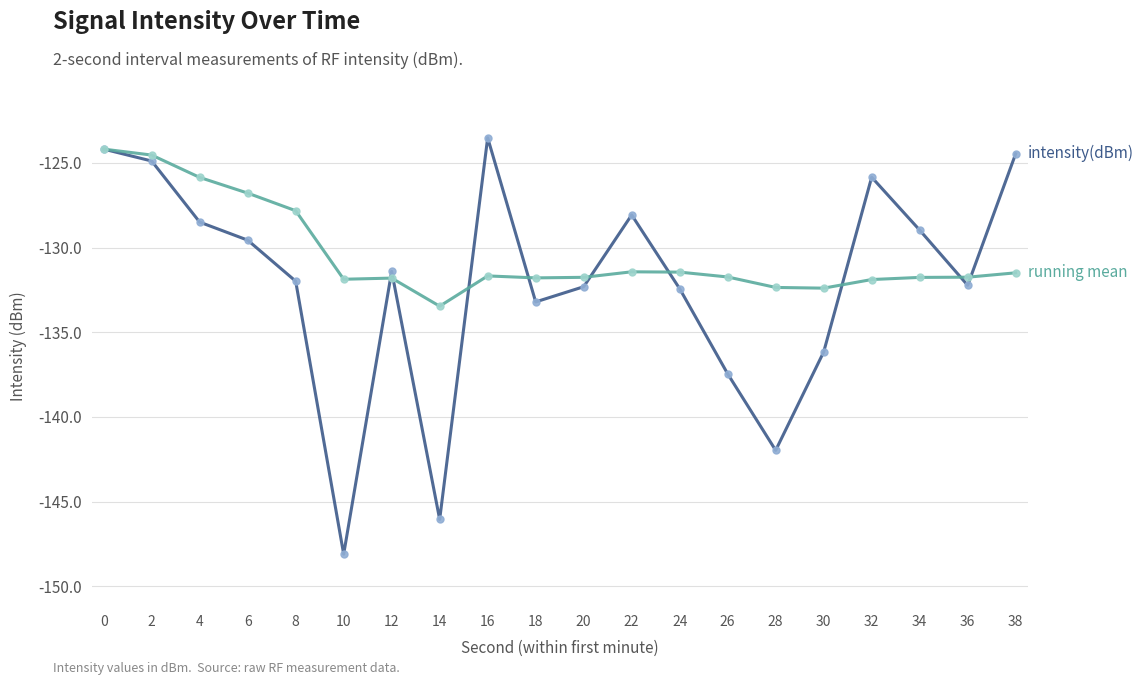

What is the minimum value shown in the chart?

-148.1